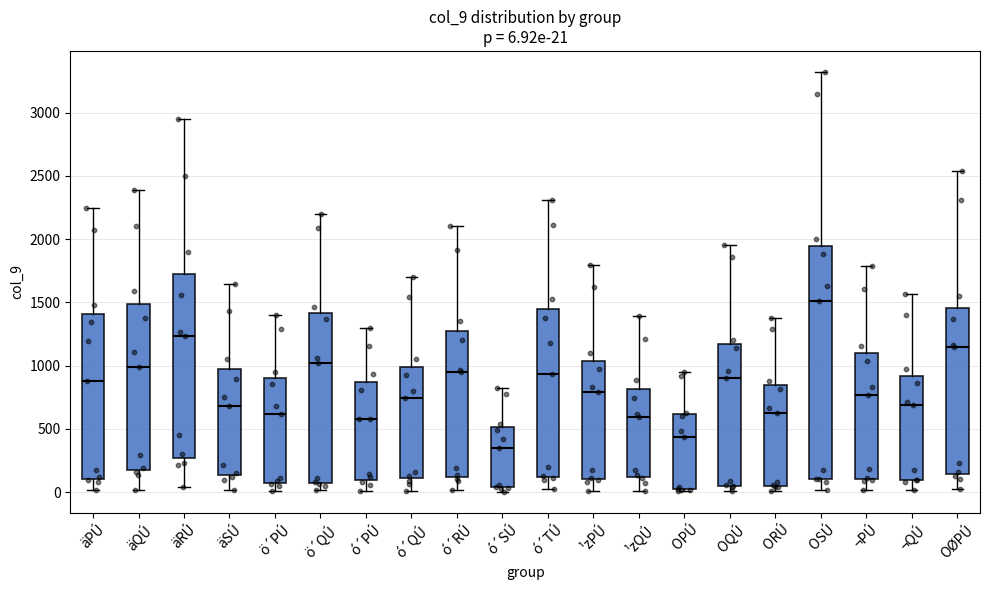

Which box's median line is the highest?

OSÚ